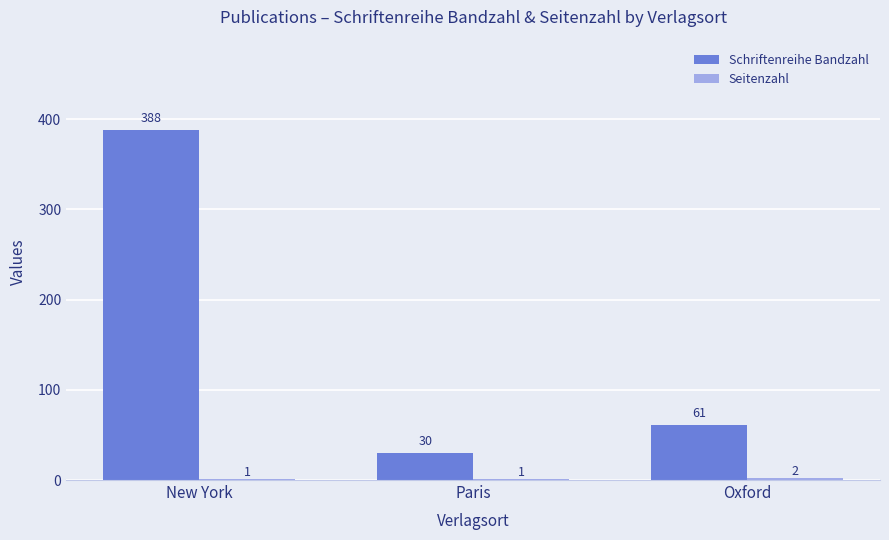

At which category does the chart reach its peak across all series?

New York